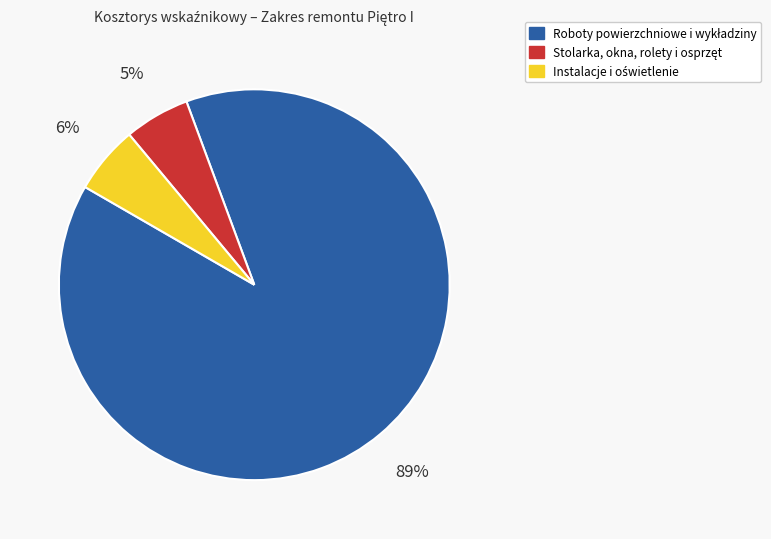

Is there any slice that represents more than half of the pie?

Yes